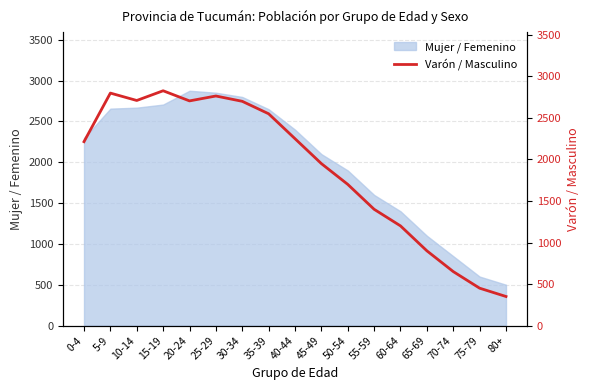

What is the difference between the second highest and second lowest values?

2349